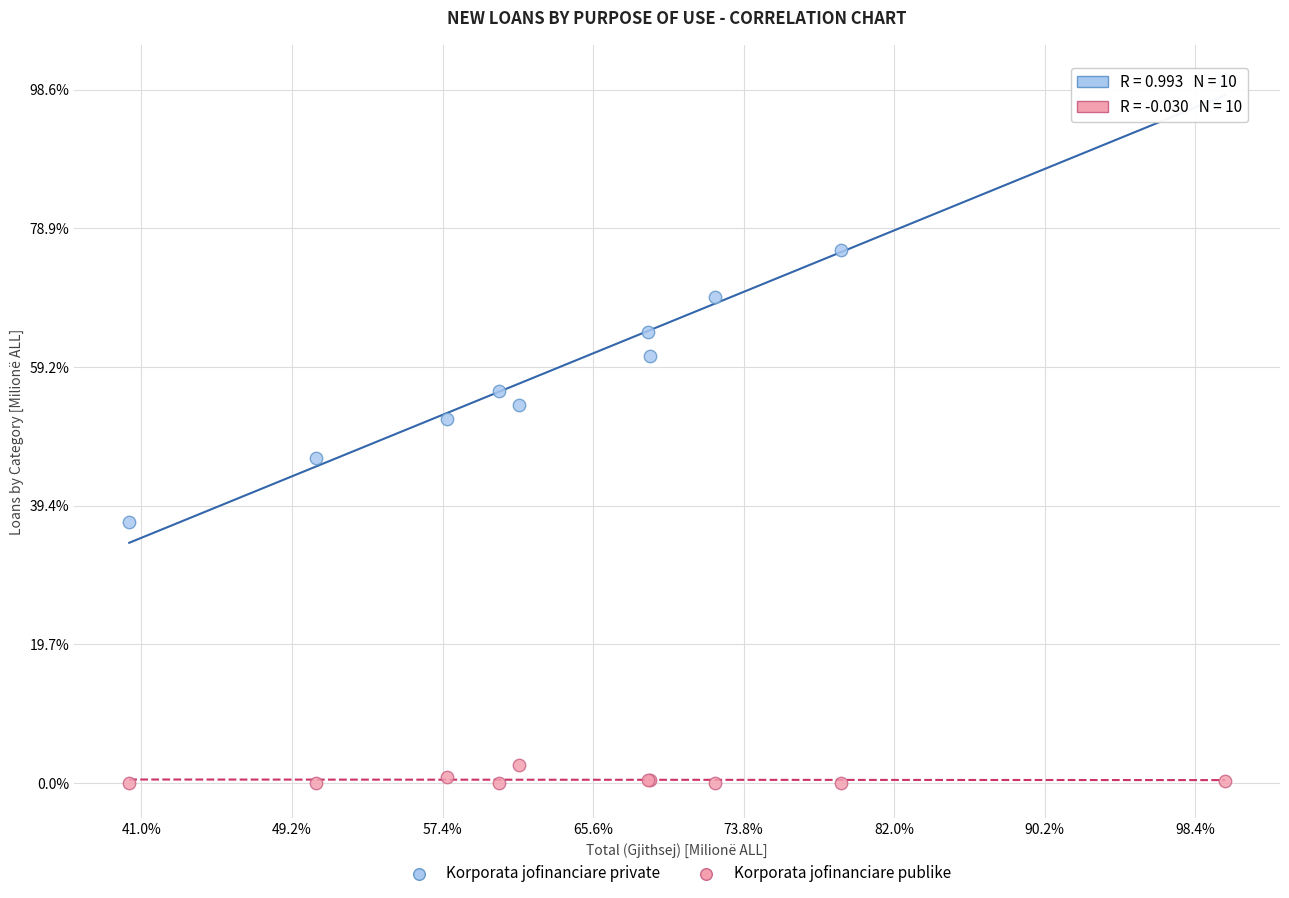

Which series has the widest spread of Y values?

Korporata jofinanciare private